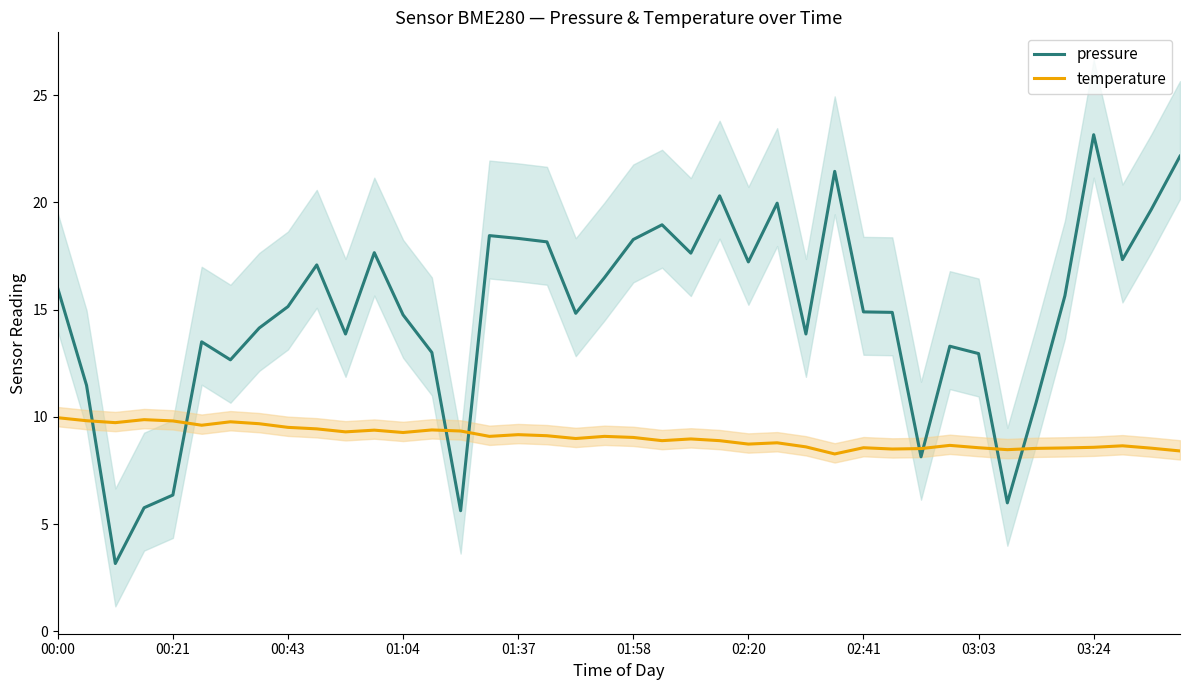

What is the highest value of the pressure series?

23.2